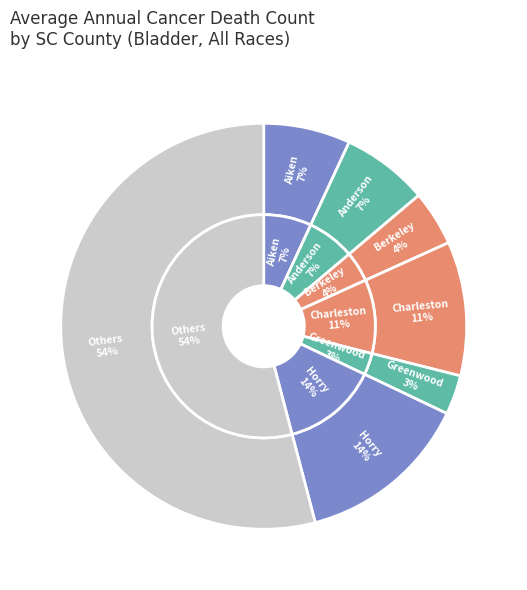

Does Richland County account for over 50% of the chart?

No